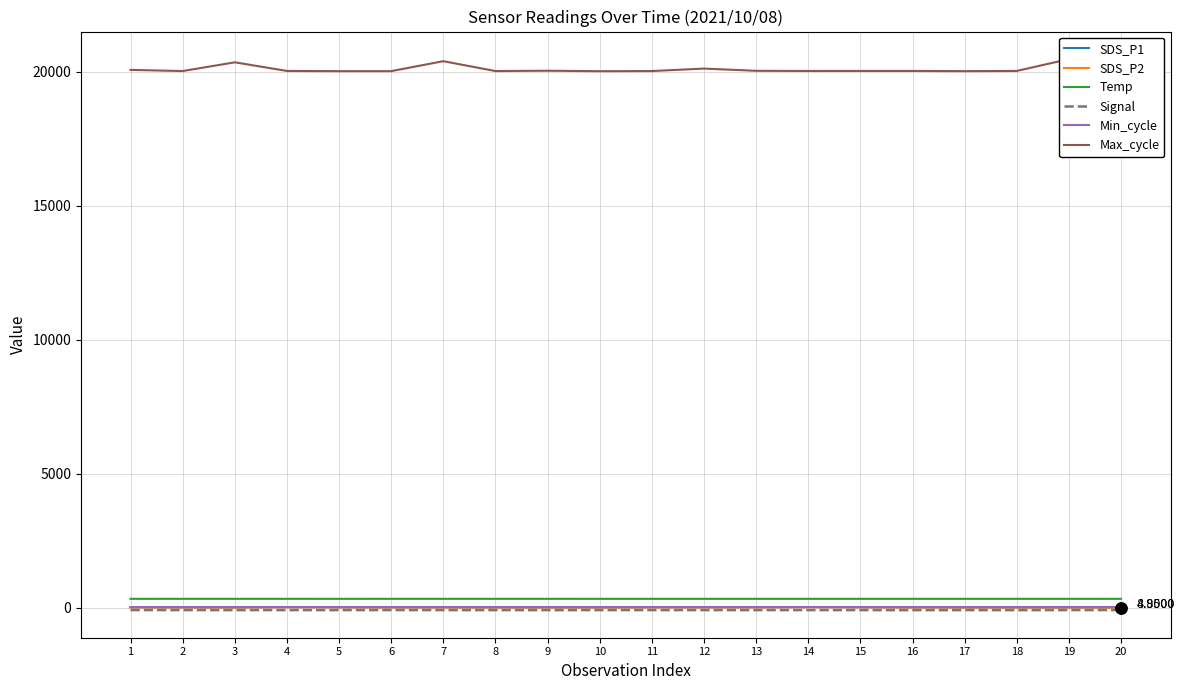

Reading left to right, what are all the values shown in this chart?

SDS_P1: 17.6	14.3	12.6	25.6	19.4	15.4	17.3	12.8	11.8	12.5	18.5	18.2	18.9	26.1	20.9	15.3	13.0	11.3	12.0	8.9
SDS_P2: 10.9	9.5	9.0	15.6	12.2	10.3	9.9	8.8	8.0	8.5	10.7	11.3	12.0	16.4	13.7	8.6	7.7	7.2	6.8	4.8
Temp: 333.3	333.6	333.6	333.6	333.4	333.6	333.6	333.6	333.6	333.4	333.3	333.4	333.4	333.4	333.4	333.3	333.4	333.4	333.2	333.4
Signal: -88.0	-87.0	-88.0	-88.0	-88.0	-87.0	-88.0	-88.0	-89.0	-87.0	-88.0	-88.0	-88.0	-88.0	-88.0	-90.0	-88.0	-89.0	-87.0	-87.0
Min_cycle: 28.0	28.0	28.0	28.0	28.0	28.0	28.0	28.0	28.0	28.0	28.0	28.0	28.0	28.0	28.0	28.0	28.0	28.0	29.0	29.0
Max_cycle: 20073.0	20030.0	20356.0	20034.0	20027.0	20027.0	20398.0	20030.0	20042.0	20025.0	20030.0	20122.0	20039.0	20033.0	20034.0	20034.0	20027.0	20034.0	20476.0	20034.0